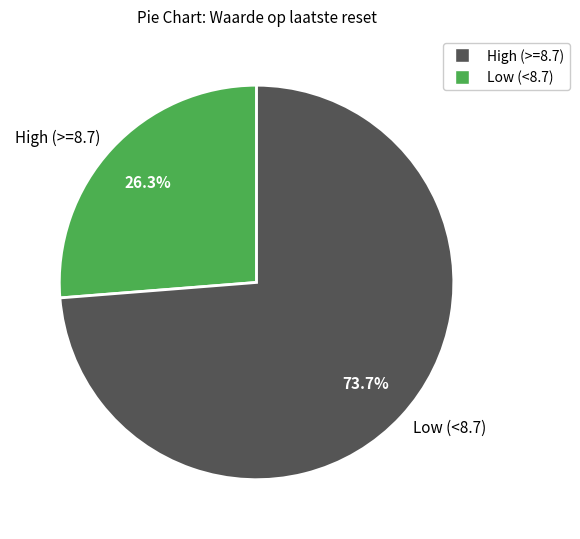

Rank the categories by value from lowest to highest.

High (>=8.7), Low (<8.7)